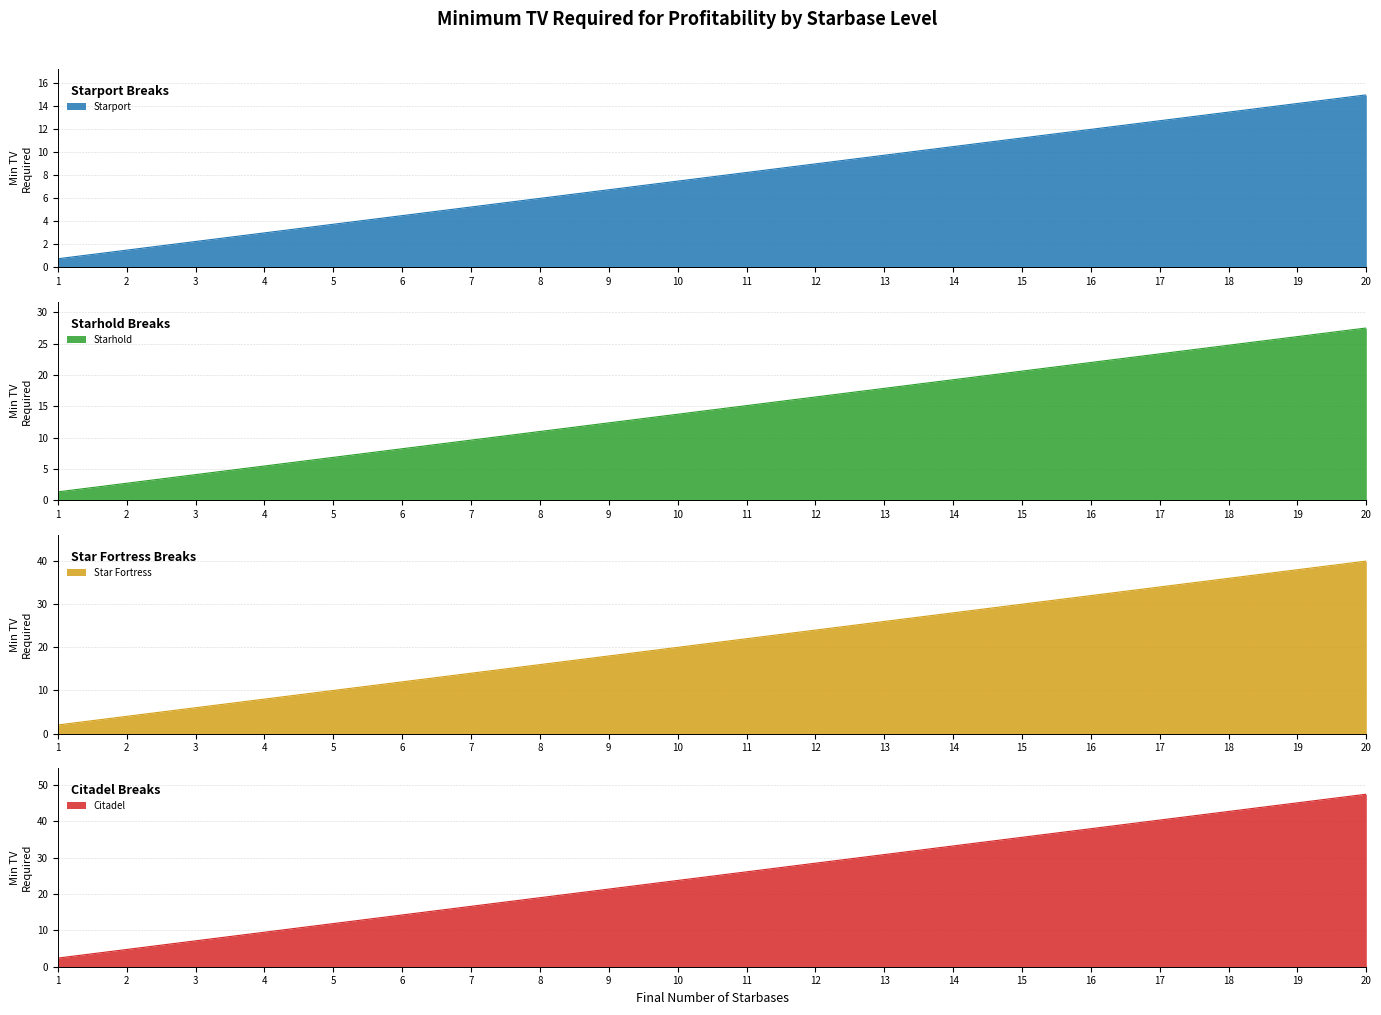

Which has a higher value, 10 or 13?

13